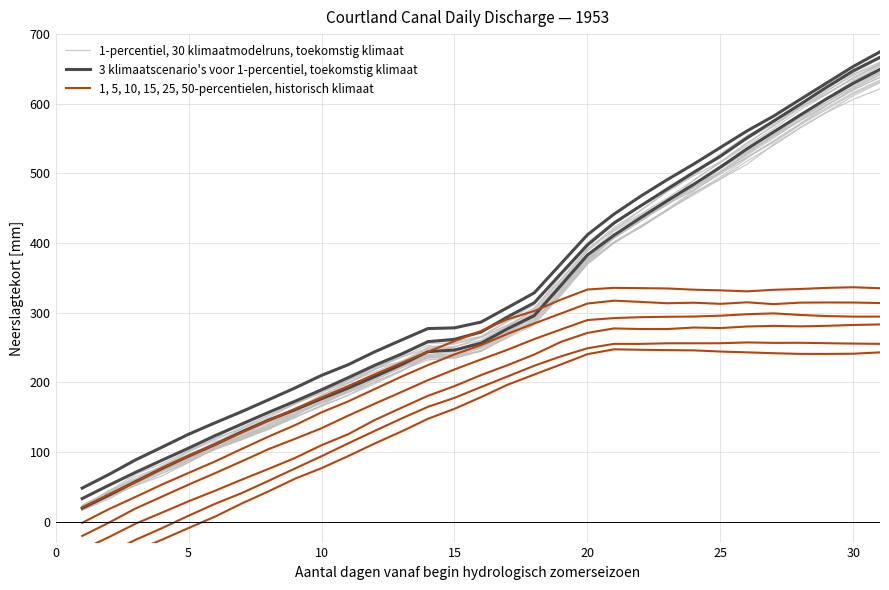

What is the sum of all 3 klimaatscenario's voor 1-percentiel, toekomstig klimaat values?

9542.0